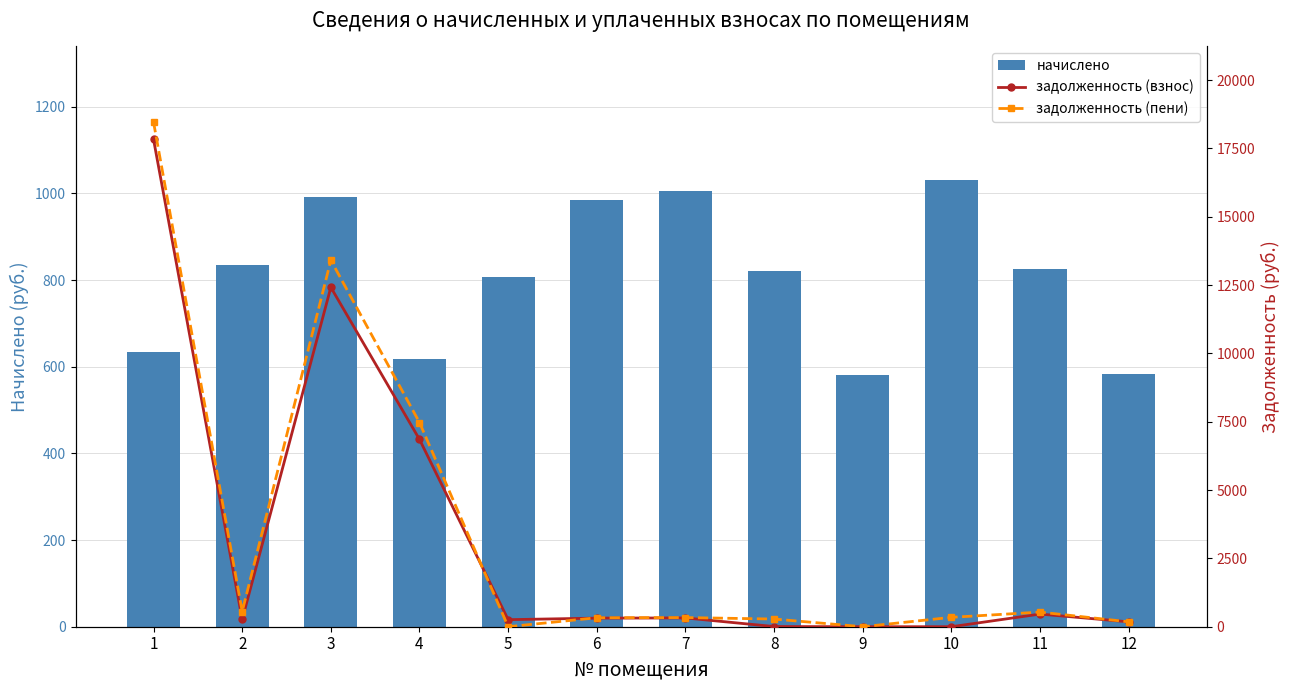

Rank the categories by задолженность (пени) value from lowest to highest.

5, 9, 12, 8, 6, 7, 10, 11, 2, 4, 3, 1